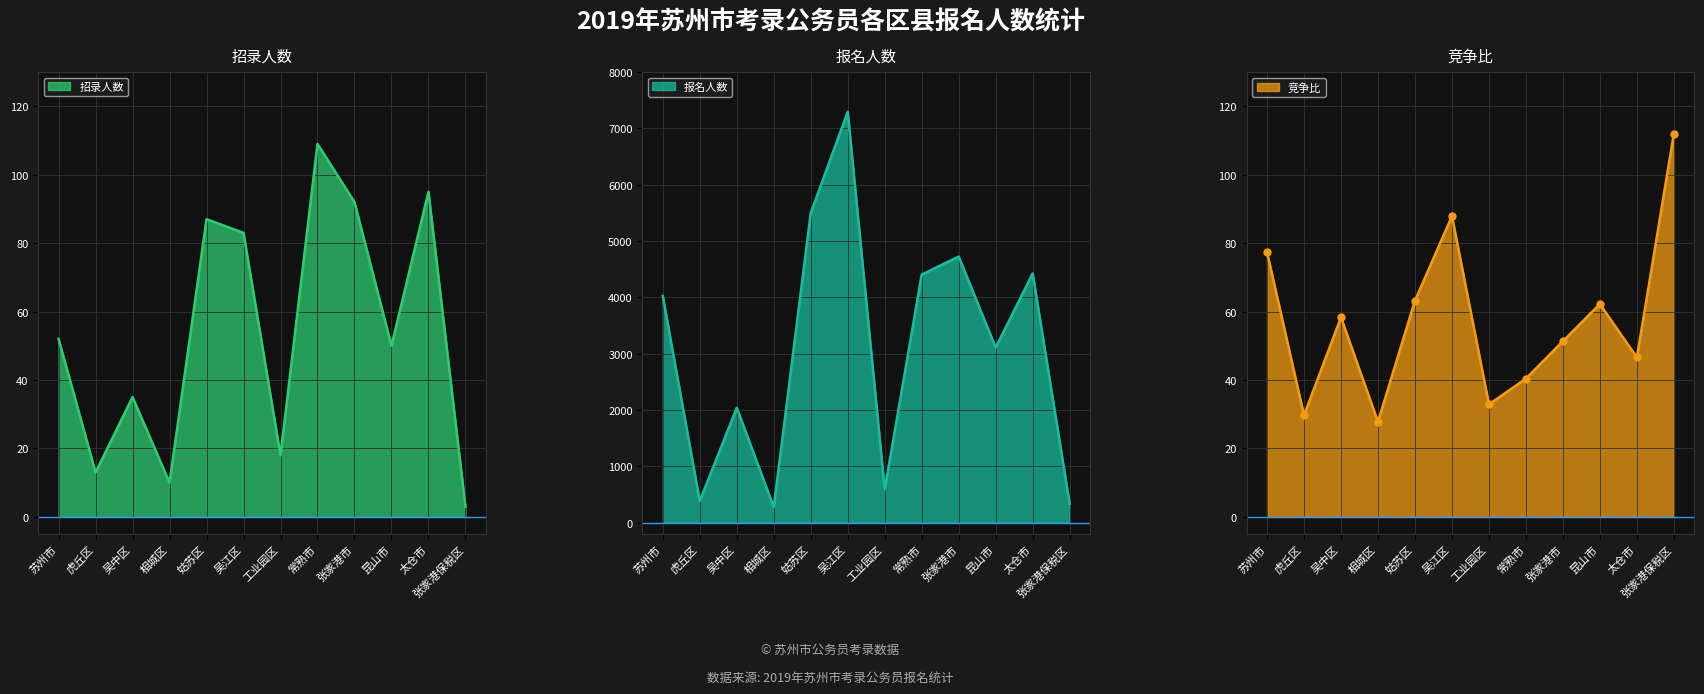

At which label does 报名人数 first exceed 4025?

姑苏区